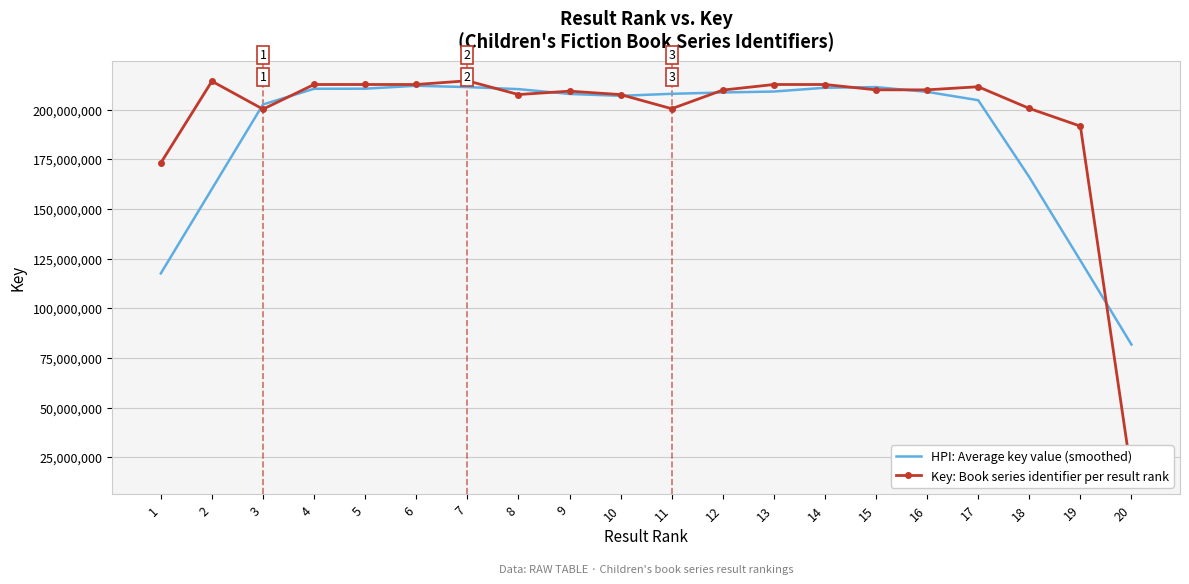

What is the value of the HPI: Average key value (smoothed) point at the 14th from the left?

211010456.6